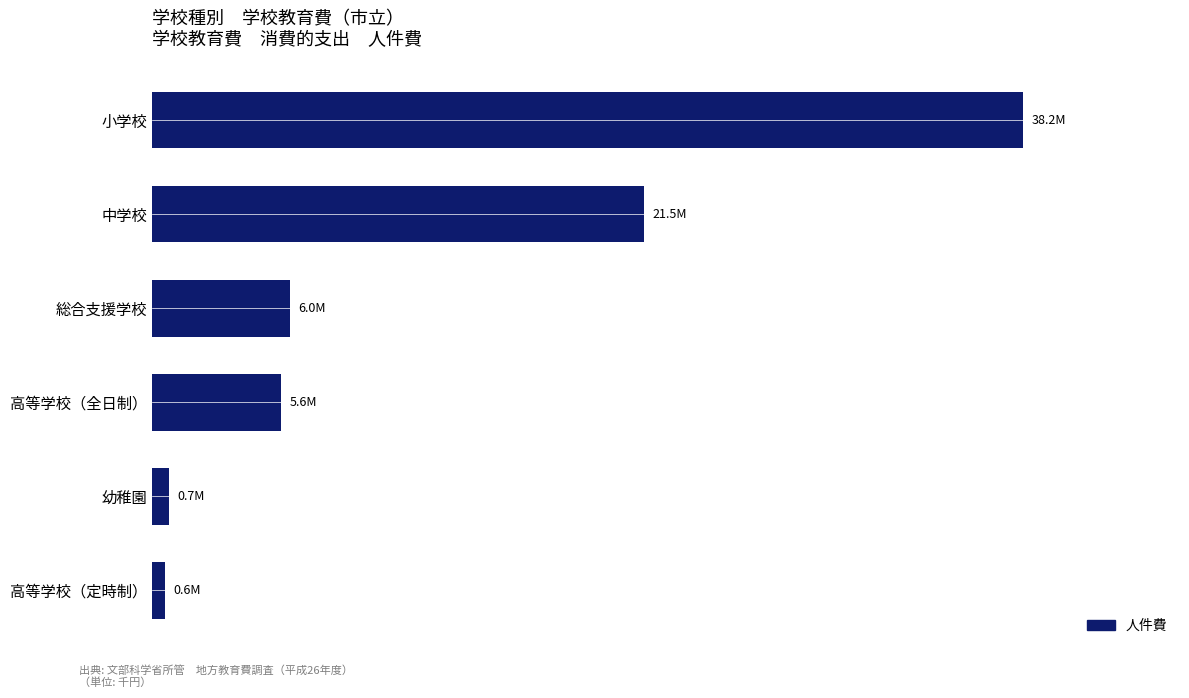

What is the difference between the maximum and minimum values?

37610065